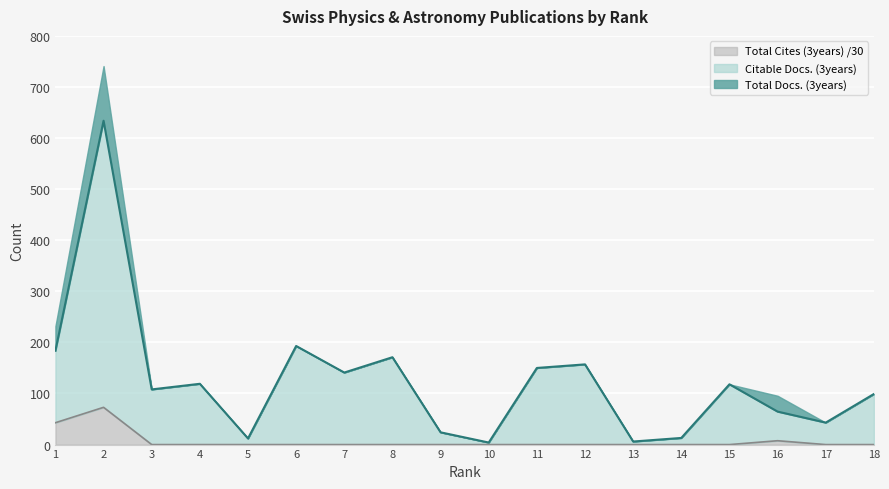

At which category does the chart reach its peak across all series?

2